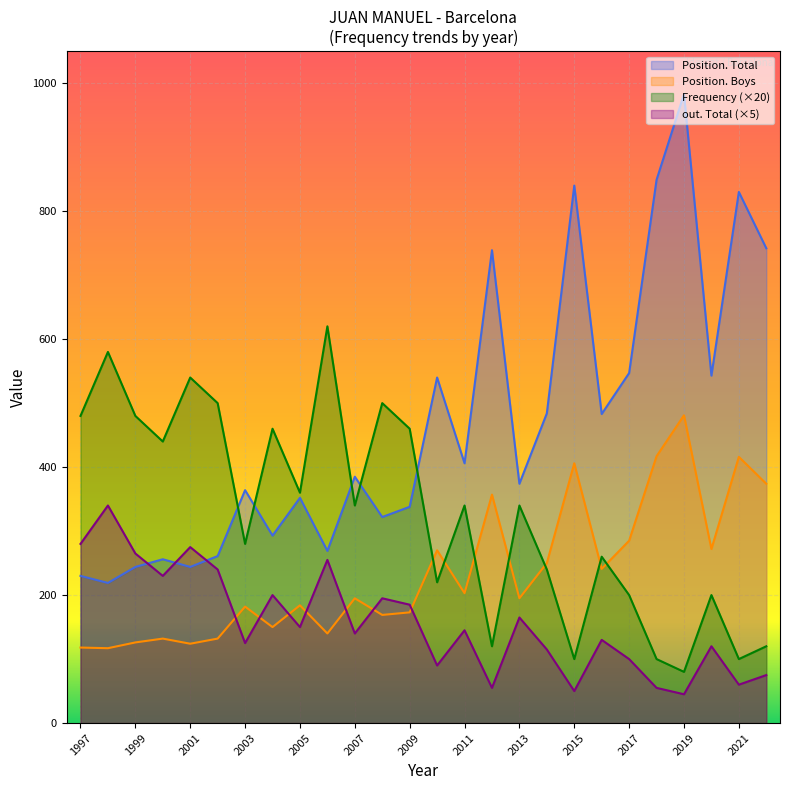

What is the approximate value of Position. Boys at 2002?

132